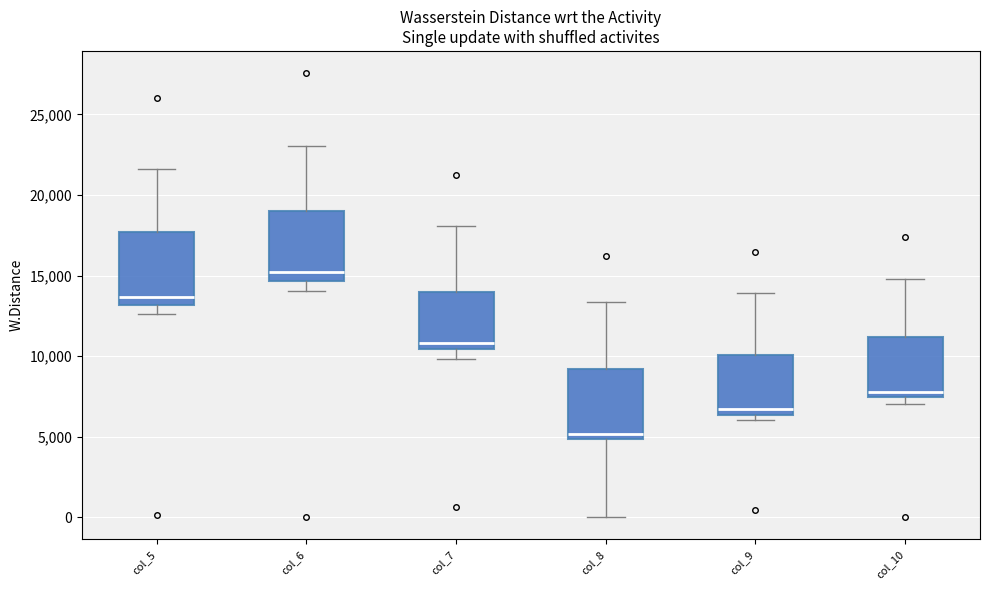

Reading left to right, transcribe this box plot: for each box, give where its median line is, the range the box spans, and where its two whiskers end, as read against the y-axis. The values are not printed on the chart, so give them approximately, as read against the axis.

col_5: median 13500, box 13000 to 17500, whiskers 12500 to 21500
col_6: median 15000, box 14500 to 19000, whiskers 14000 to 23000
col_7: median 11000, box 10500 to 14000, whiskers 10000 to 18000
col_8: median 5000 (just above the box's lower edge), box 5000 to 9000, whiskers 0 to 13500
col_9: median 6500 (just above the box's lower edge), box 6500 to 10000, whiskers 6000 to 14000
col_10: median 7500 (just above the box's lower edge), box 7500 to 11000, whiskers 7000 to 15000